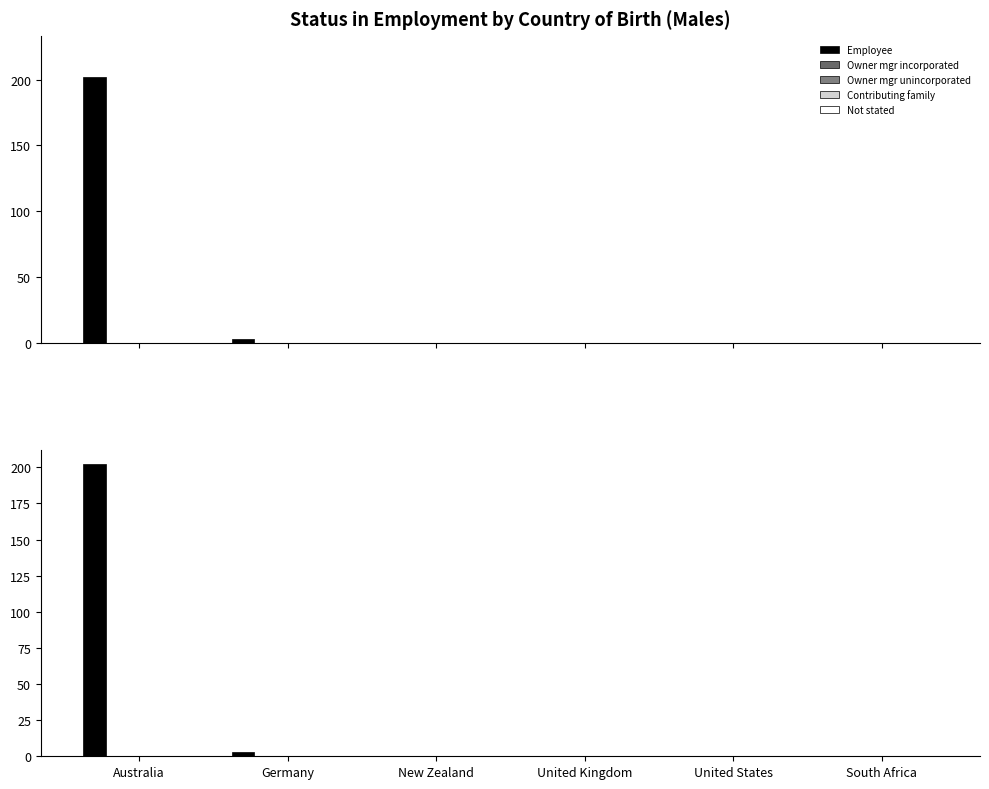

Does the chart contain any negative values?

No